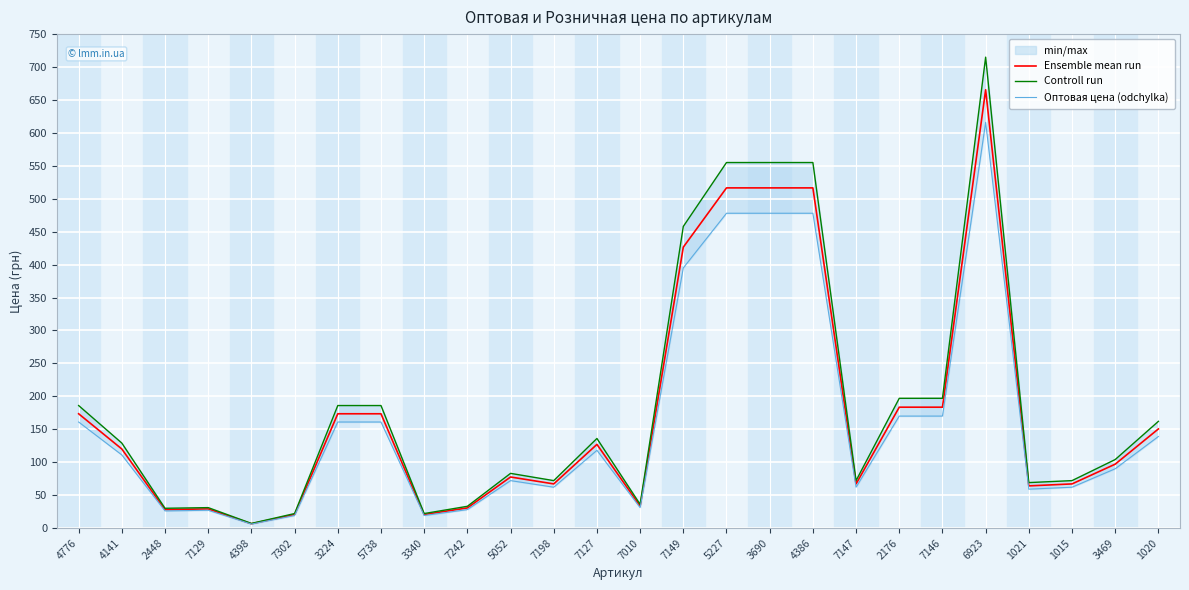

Does the chart display data point markers on the line(s)?

No